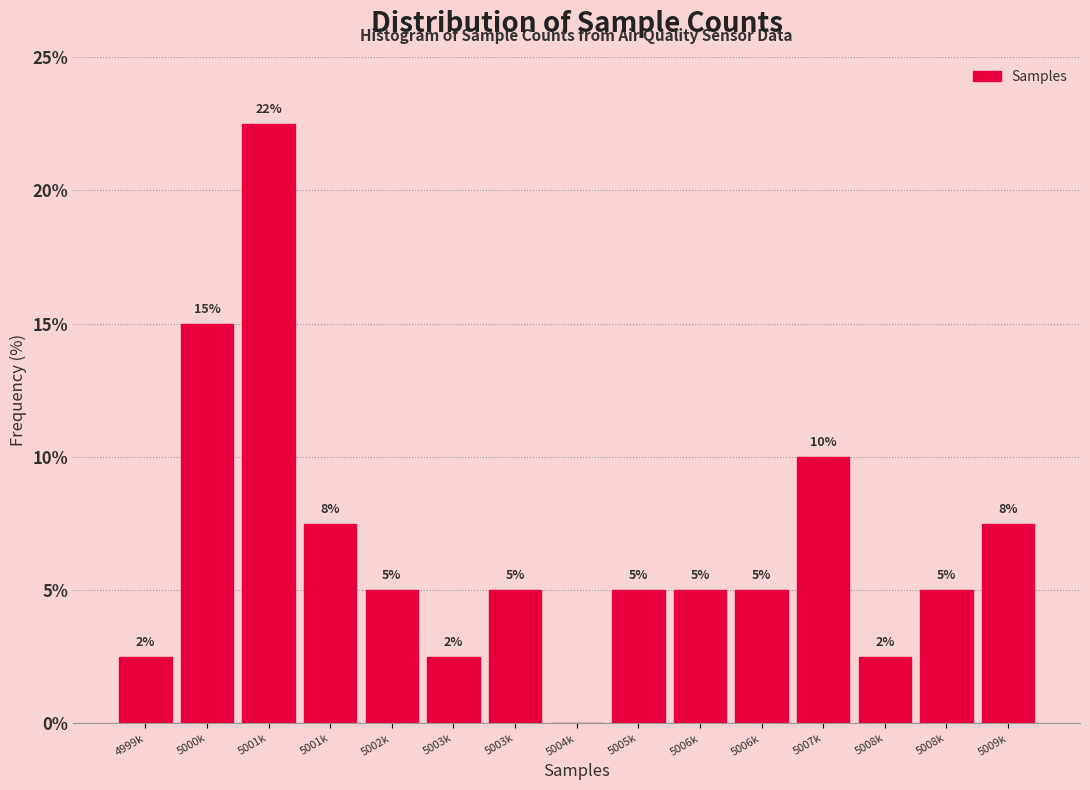

How many categories are shown in the chart?

15